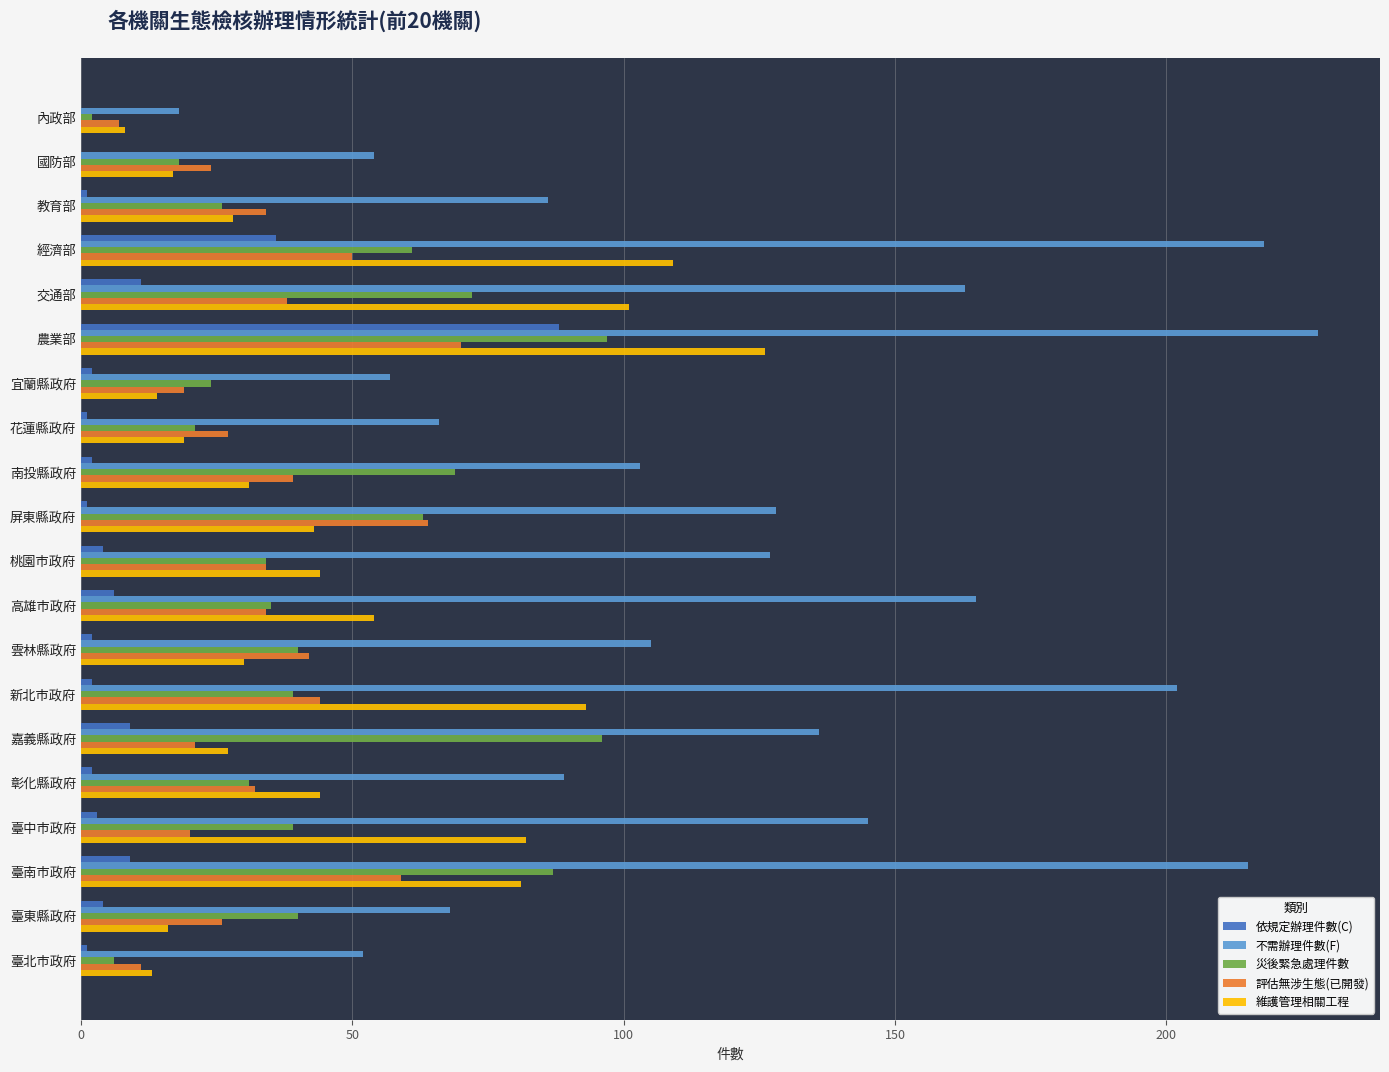

The value of 維護管理相關工程 at 臺北市政府 is 13. True or false?

True